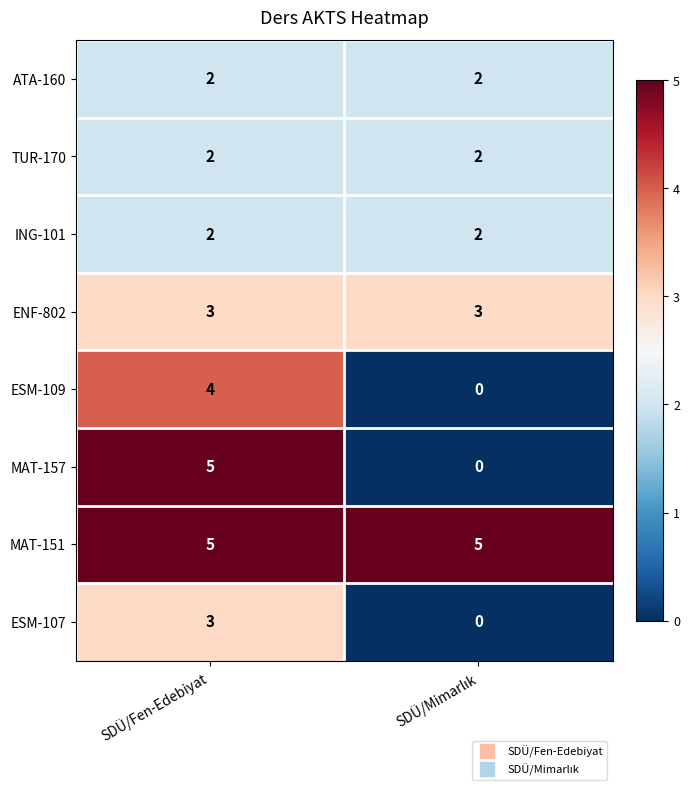

What is the average value of the ENF-802 series?

3